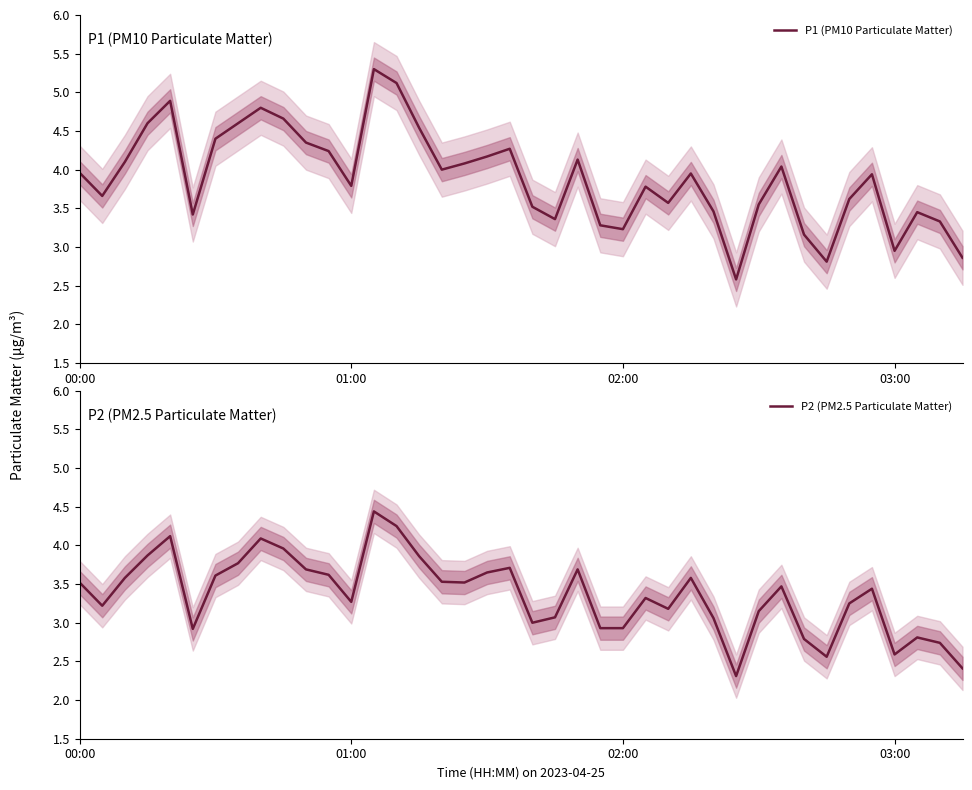

How many values in the P1 (PM10 Particulate Matter) series exceed 3?

36